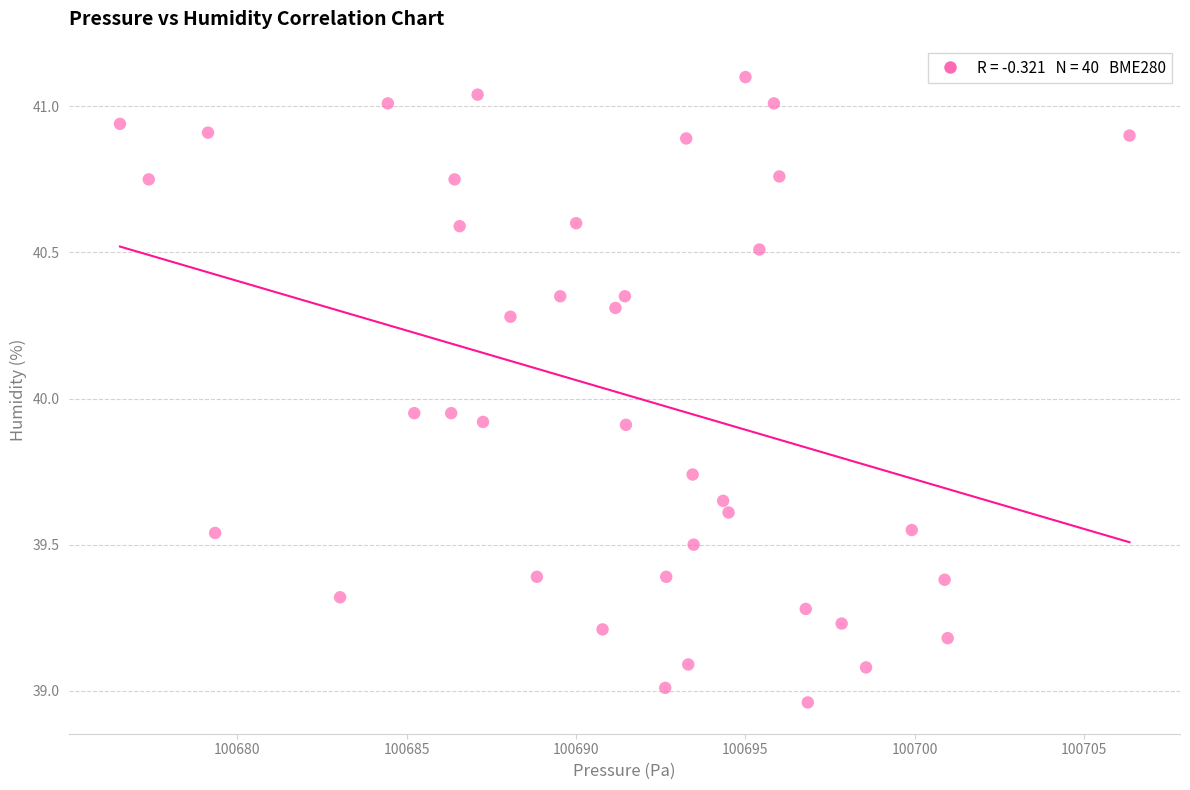

What is the range of Y values (max minus min)?

2.1